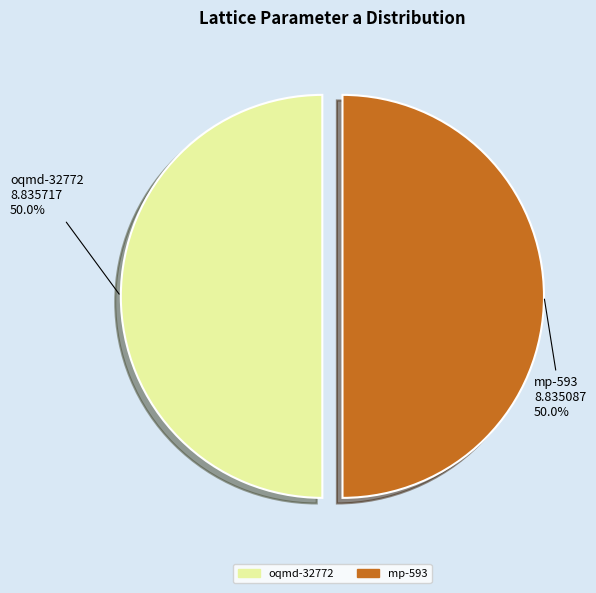

To the nearest percent, what percentage of the pie is mp-593?

50%